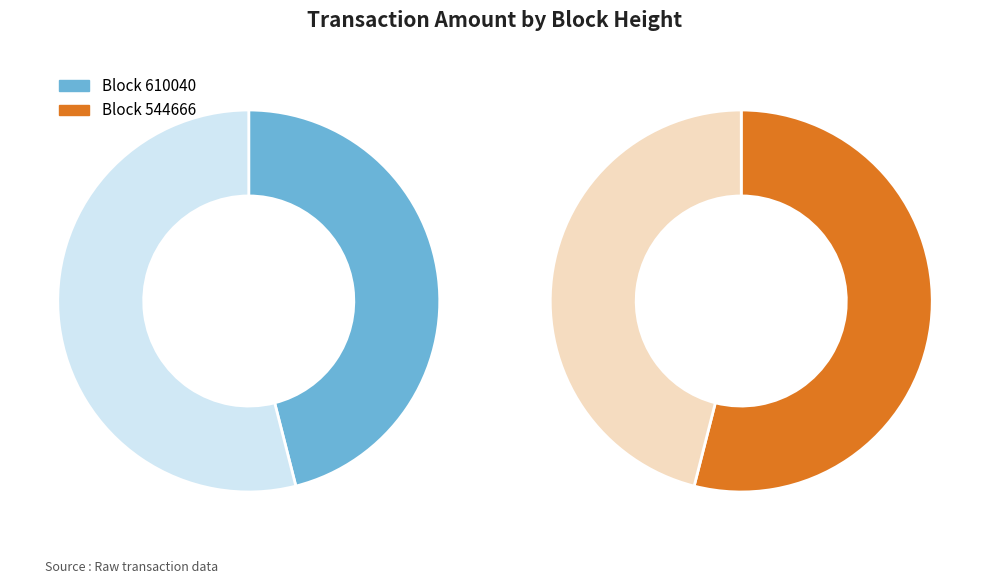

Does 544666 represent more than half of the total?

Yes